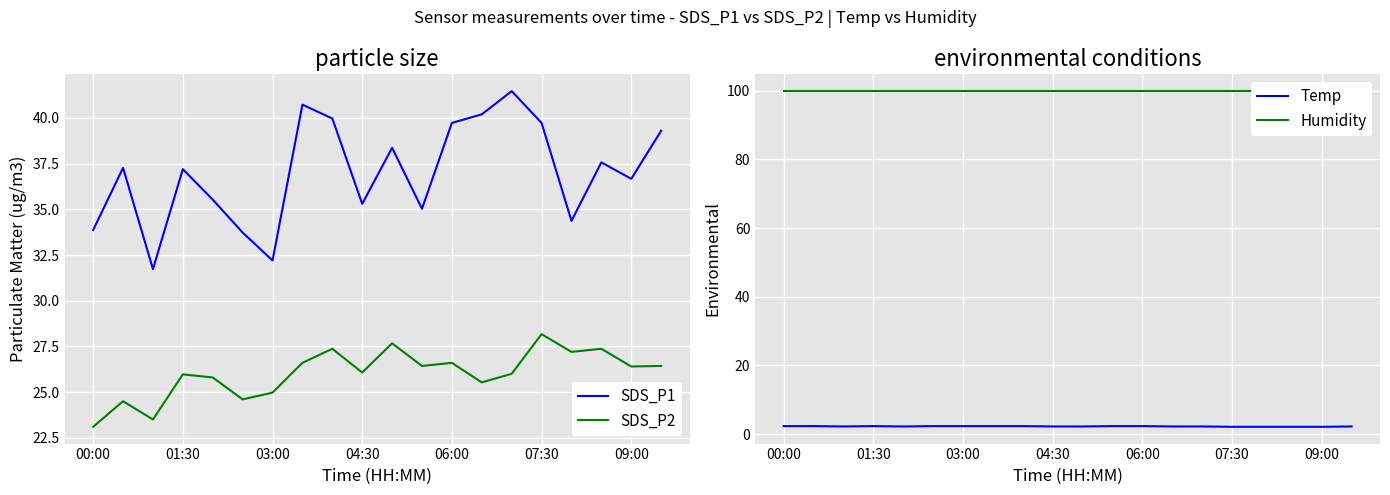

True or false: SDS_P1 and SDS_P2 intersect in this chart.

False